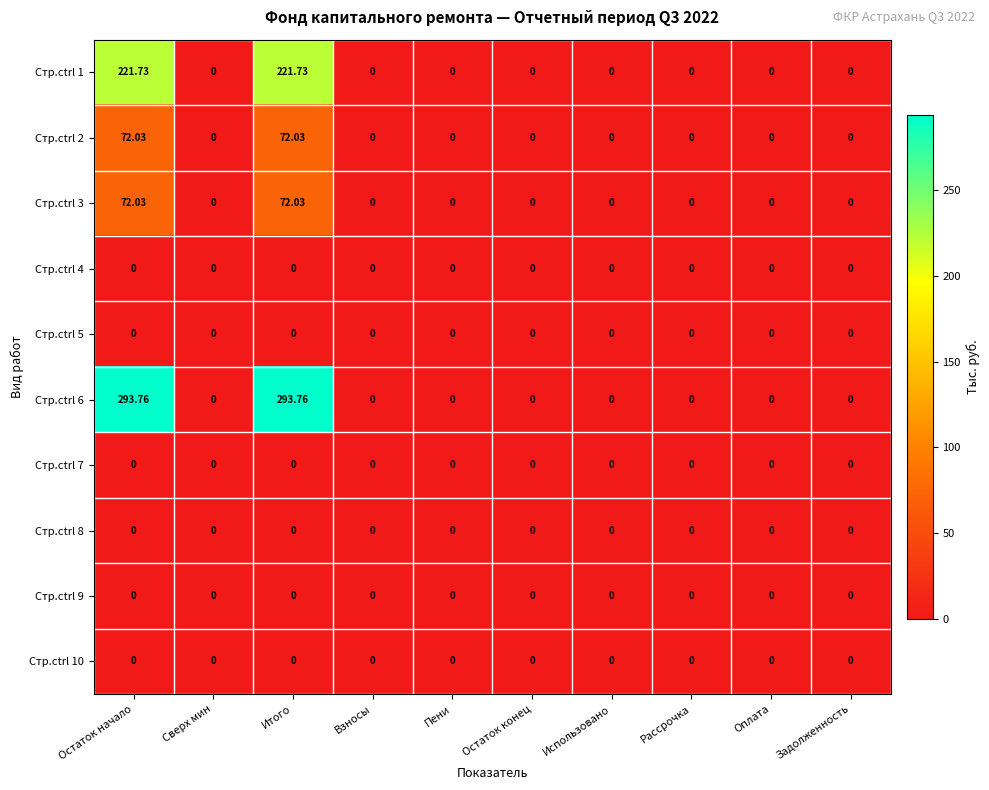

How many categories are shown in the chart?

10